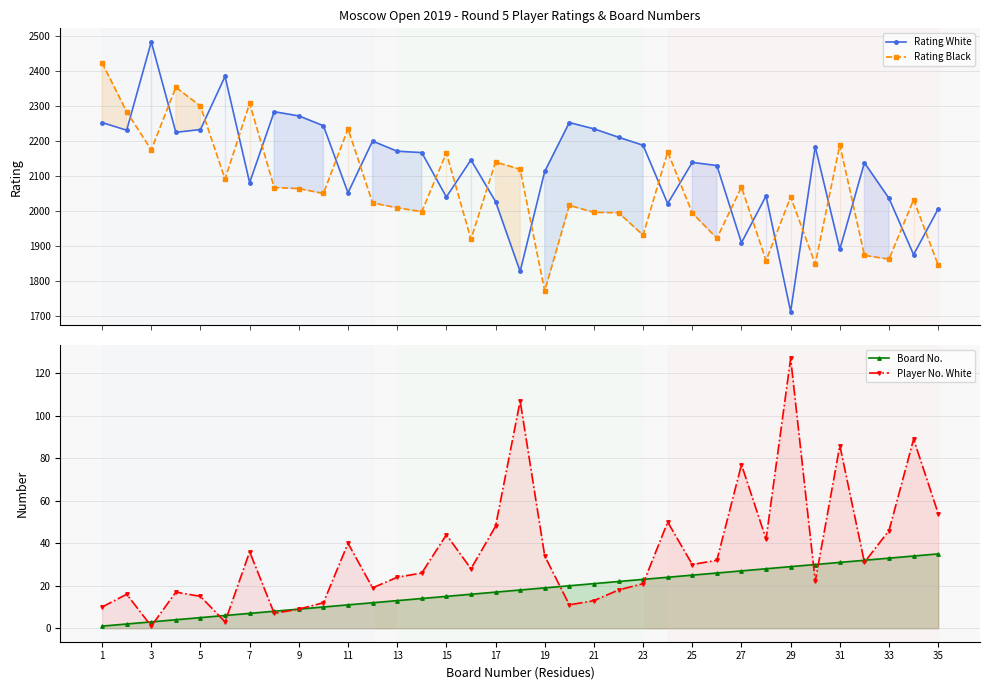

Which has a higher value, 15 or 20?

15